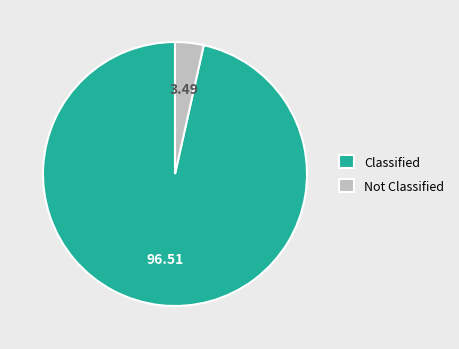

Rank the categories by value from lowest to highest.

Not Classified, Classified